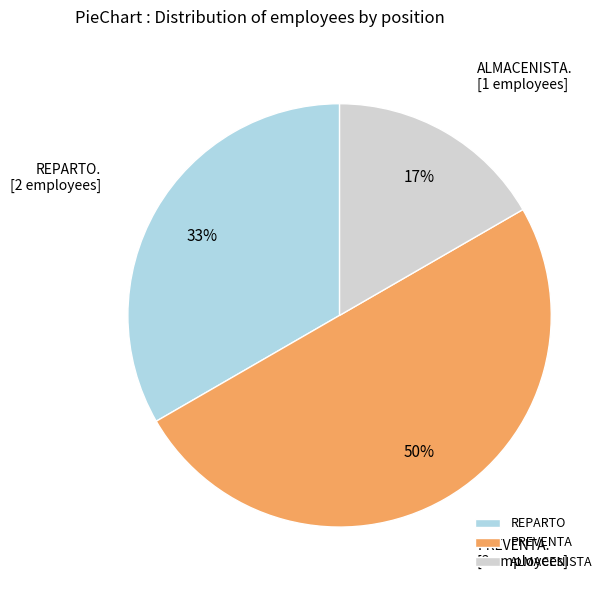

To the nearest percent, what portion does REPARTO represent?

33%